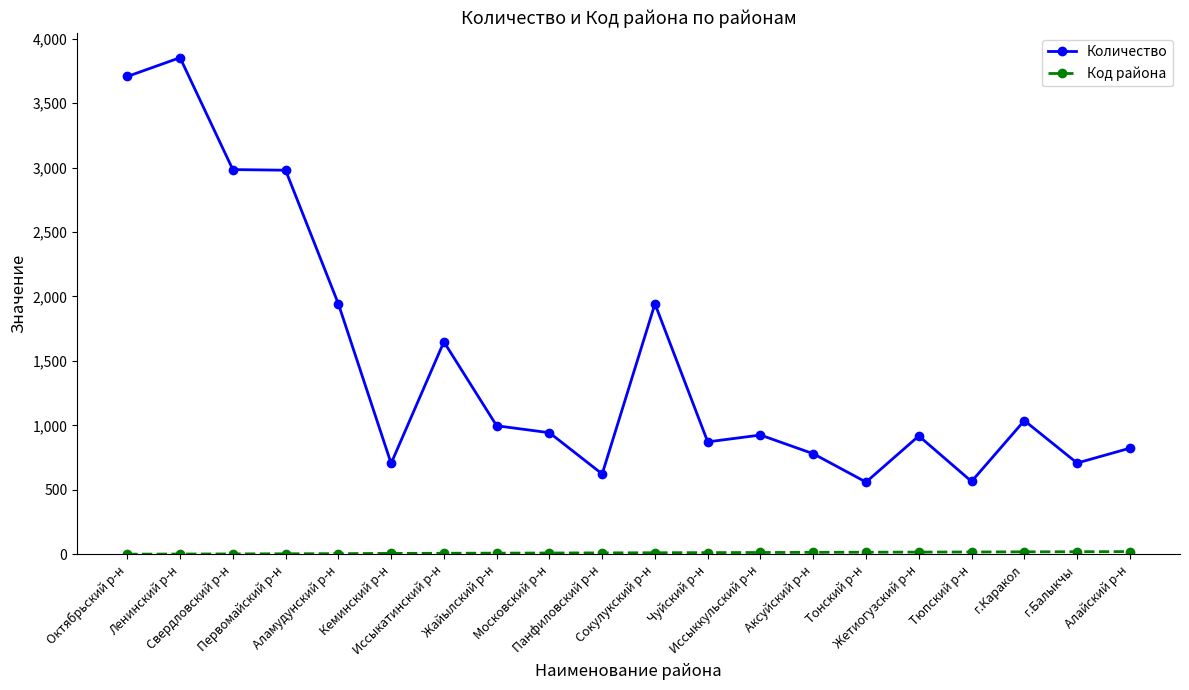

What is the sum of all Количество values?

29511